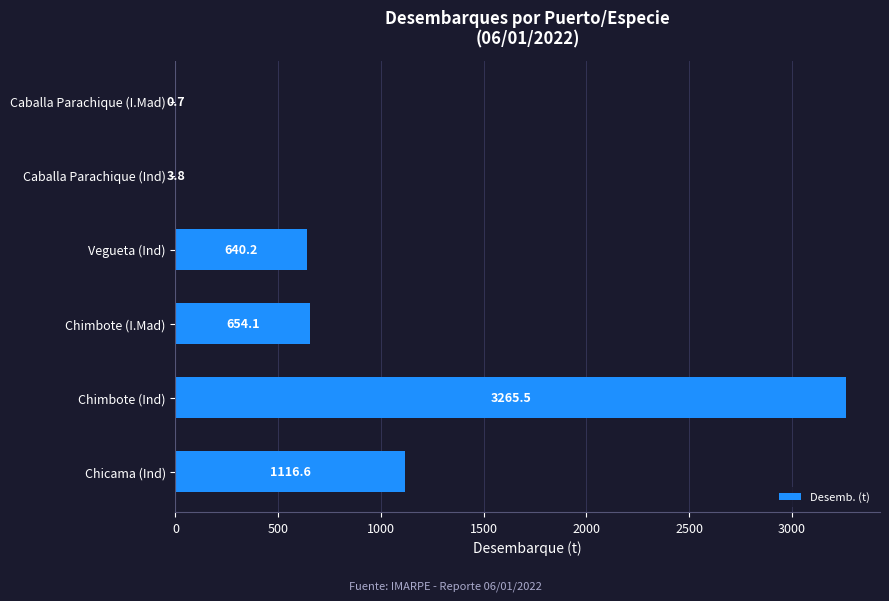

How many series are shown in this chart?

1